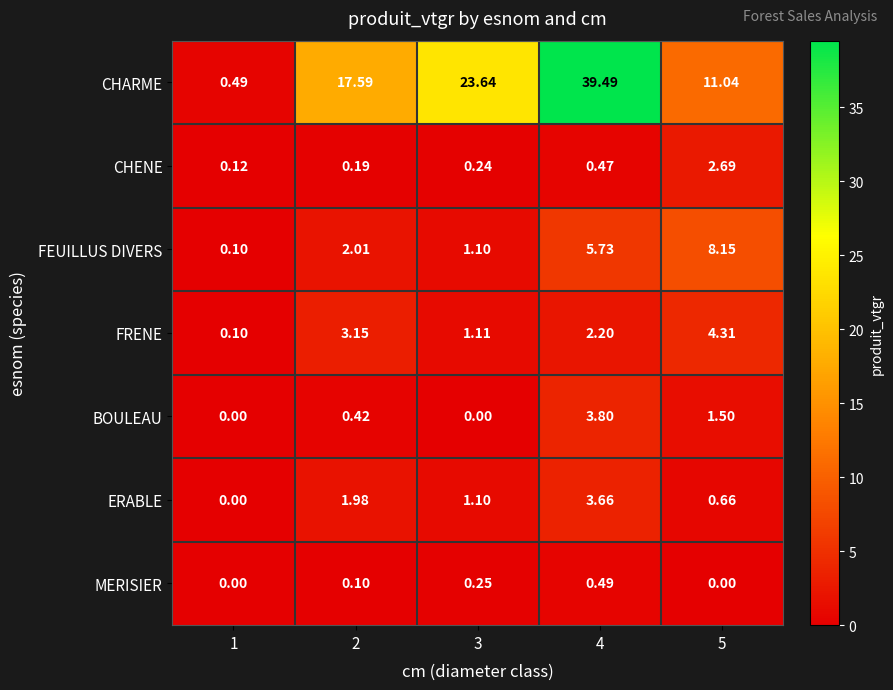

Which series has the widest spread of values?

CHARME